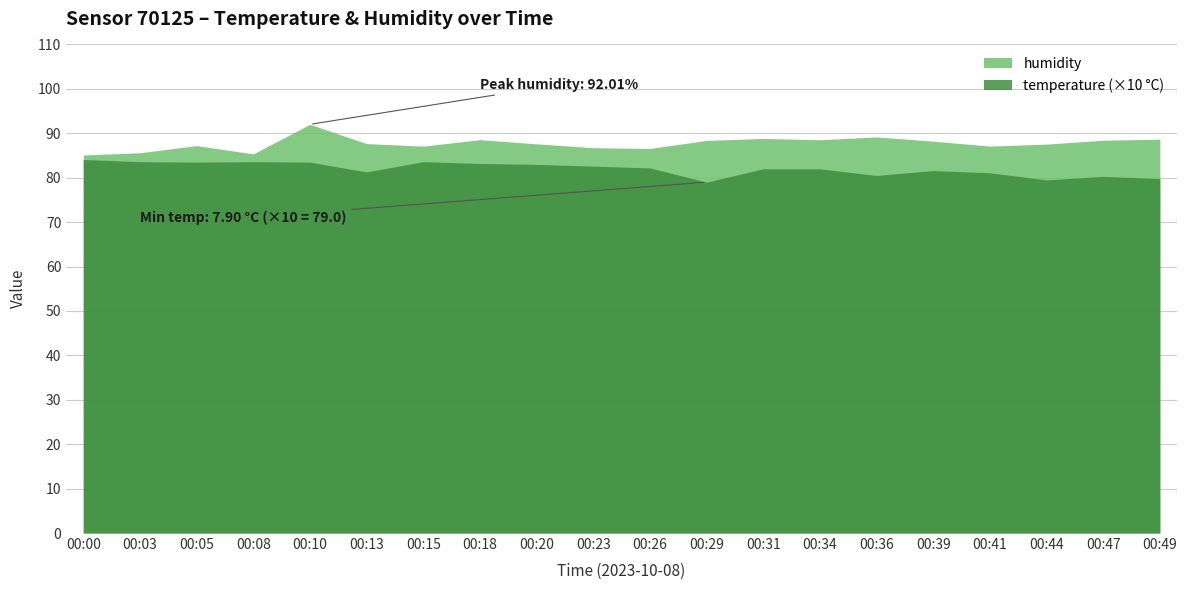

Which category has the highest value in the temperature series?

00:00